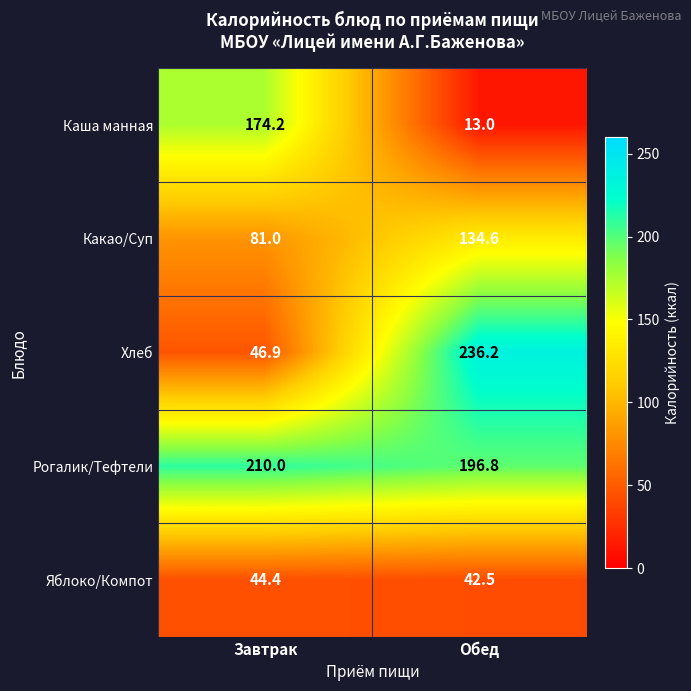

What is the smallest value displayed?

13.0